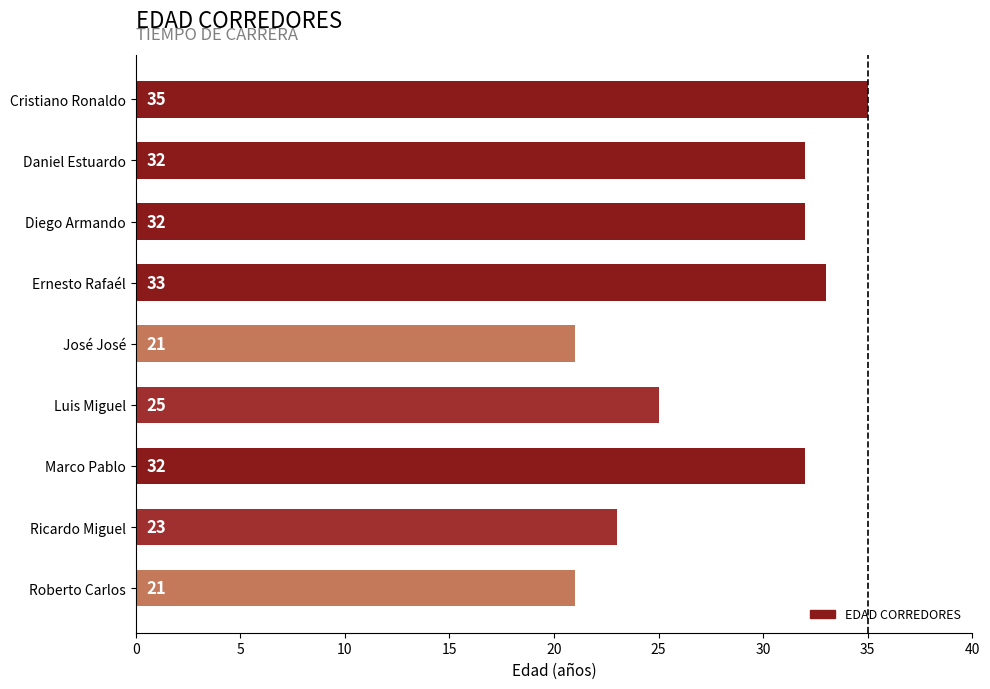

What is the label of the 8th bar from the top?

Ricardo Miguel